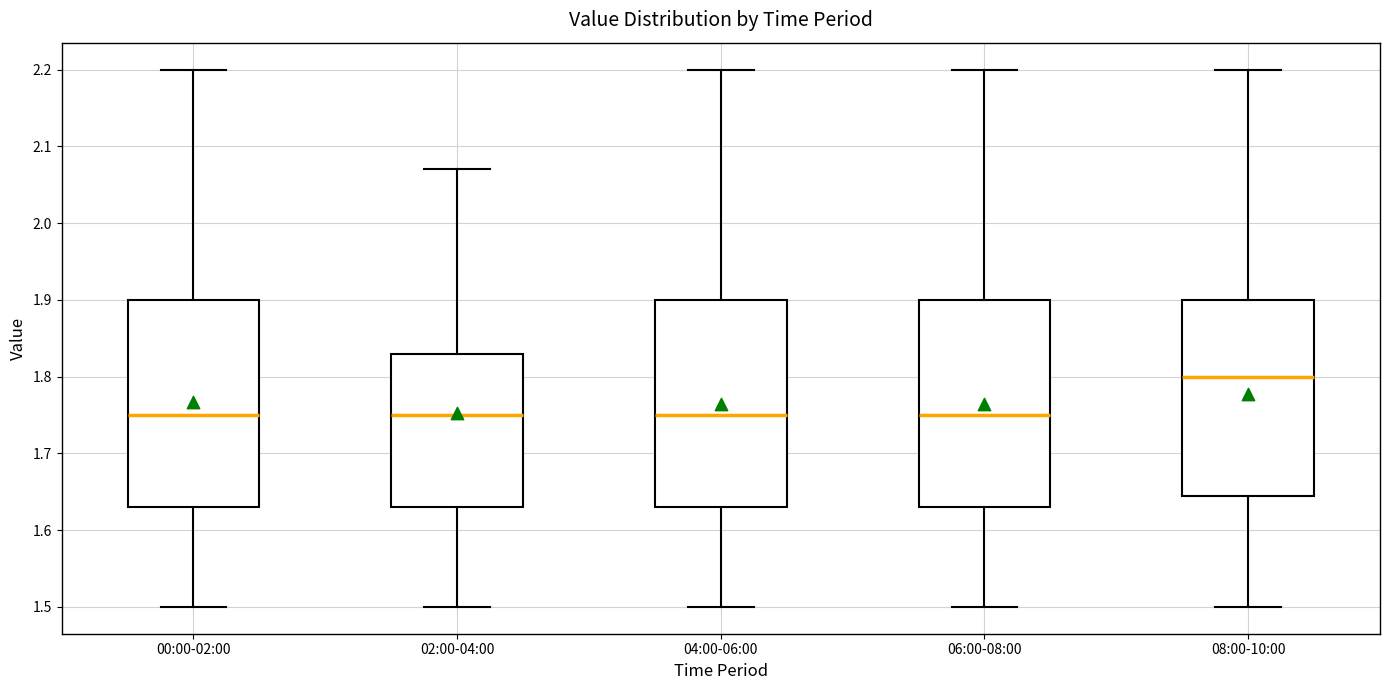

Which box's median line is the highest?

08:00-10:00